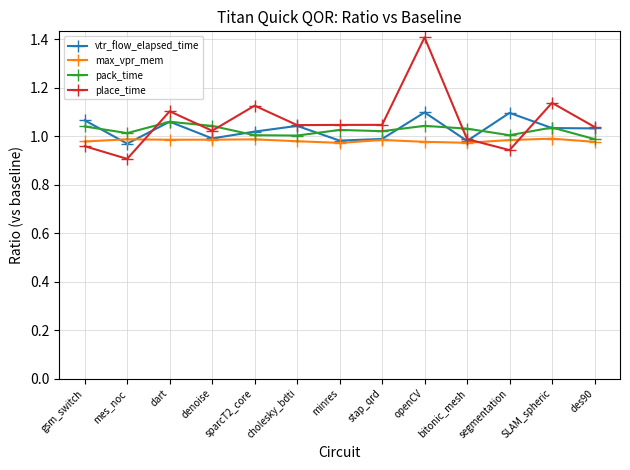

What is the difference between the maximum and minimum values in the pack_time series?

0.1